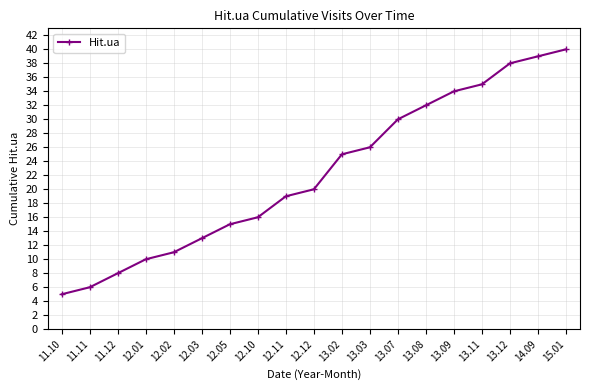

Reading left to right, extract all data points from this chart.

5	6	8	10	11	13	15	16	19	20	25	26	30	32	34	35	38	39	40